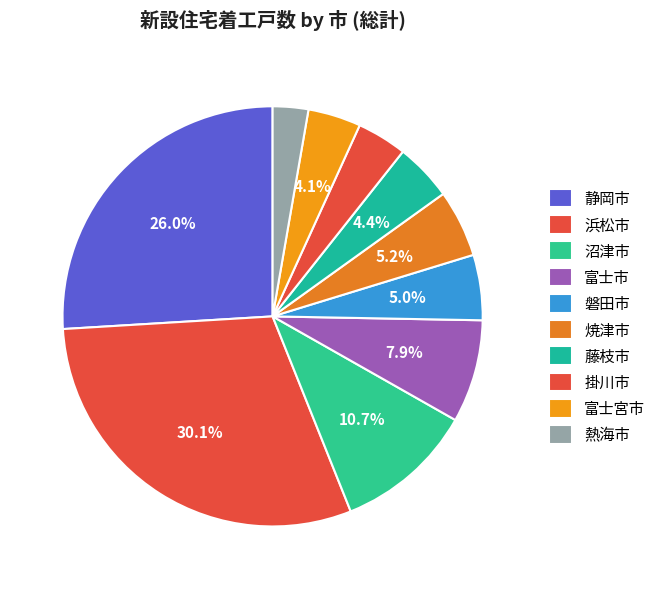

How many slices are in this pie chart?

10